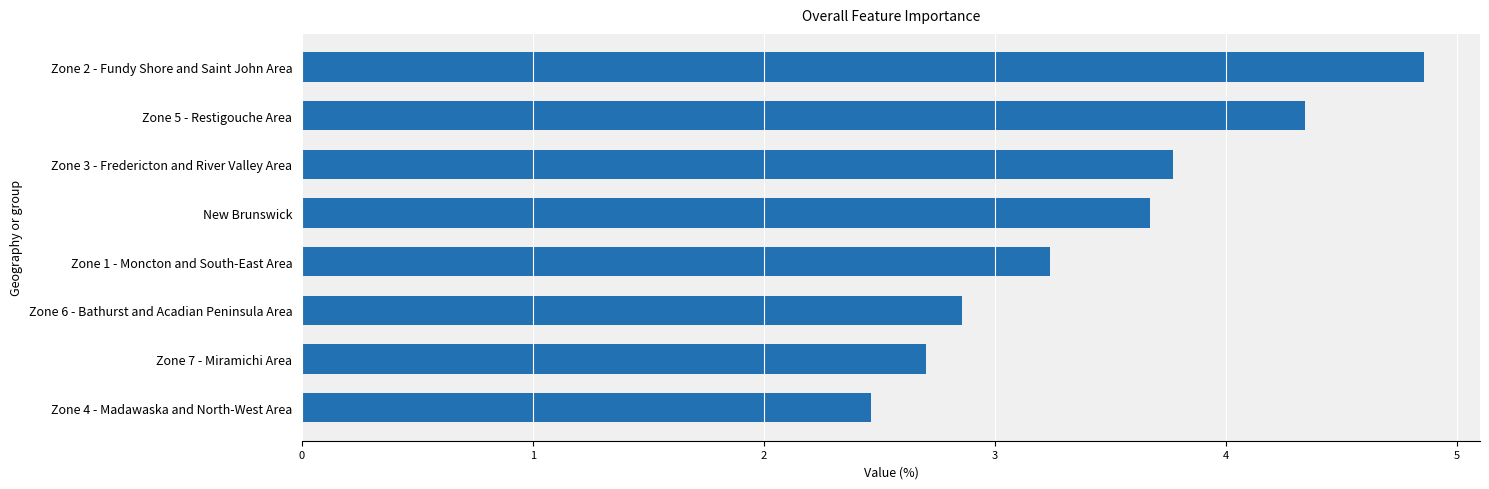

Approximately how many times larger is the value at Zone 6 - Bathurst and Acadian Peninsula Area compared to New Brunswick?

0.8